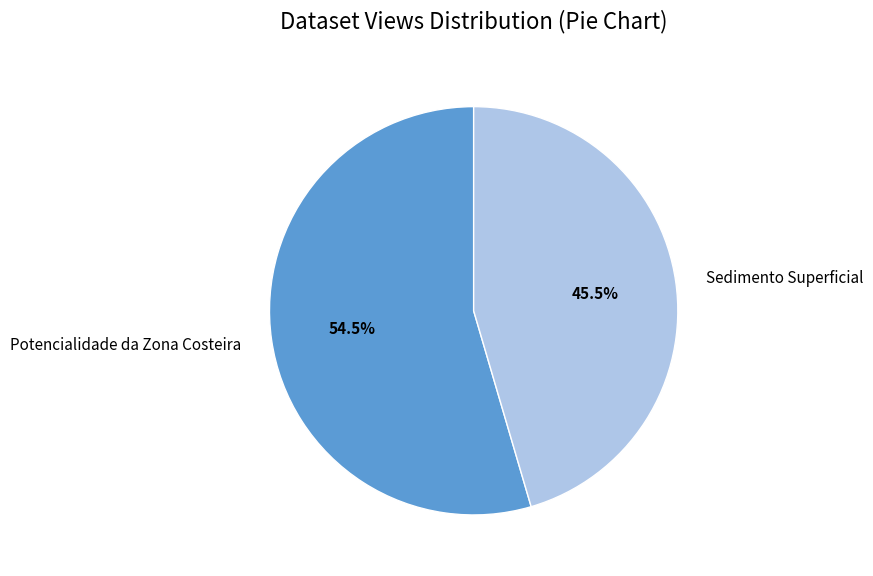

To the nearest percent, what is the difference between the Potencialidade da Zona Costeira and Sedimento Superficial slice percentages?

9%